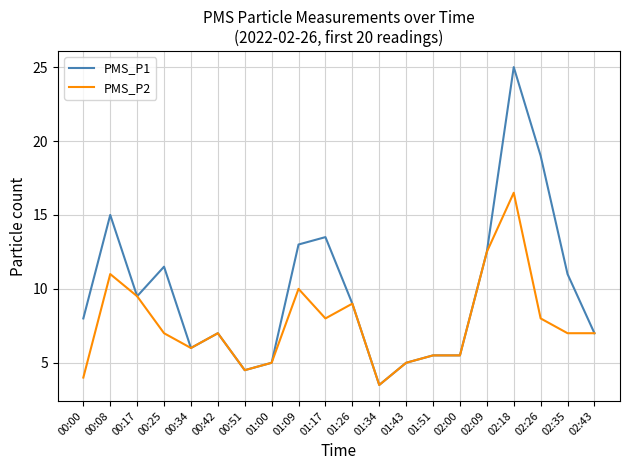

What is the total value across all series at 02:09?

25.0